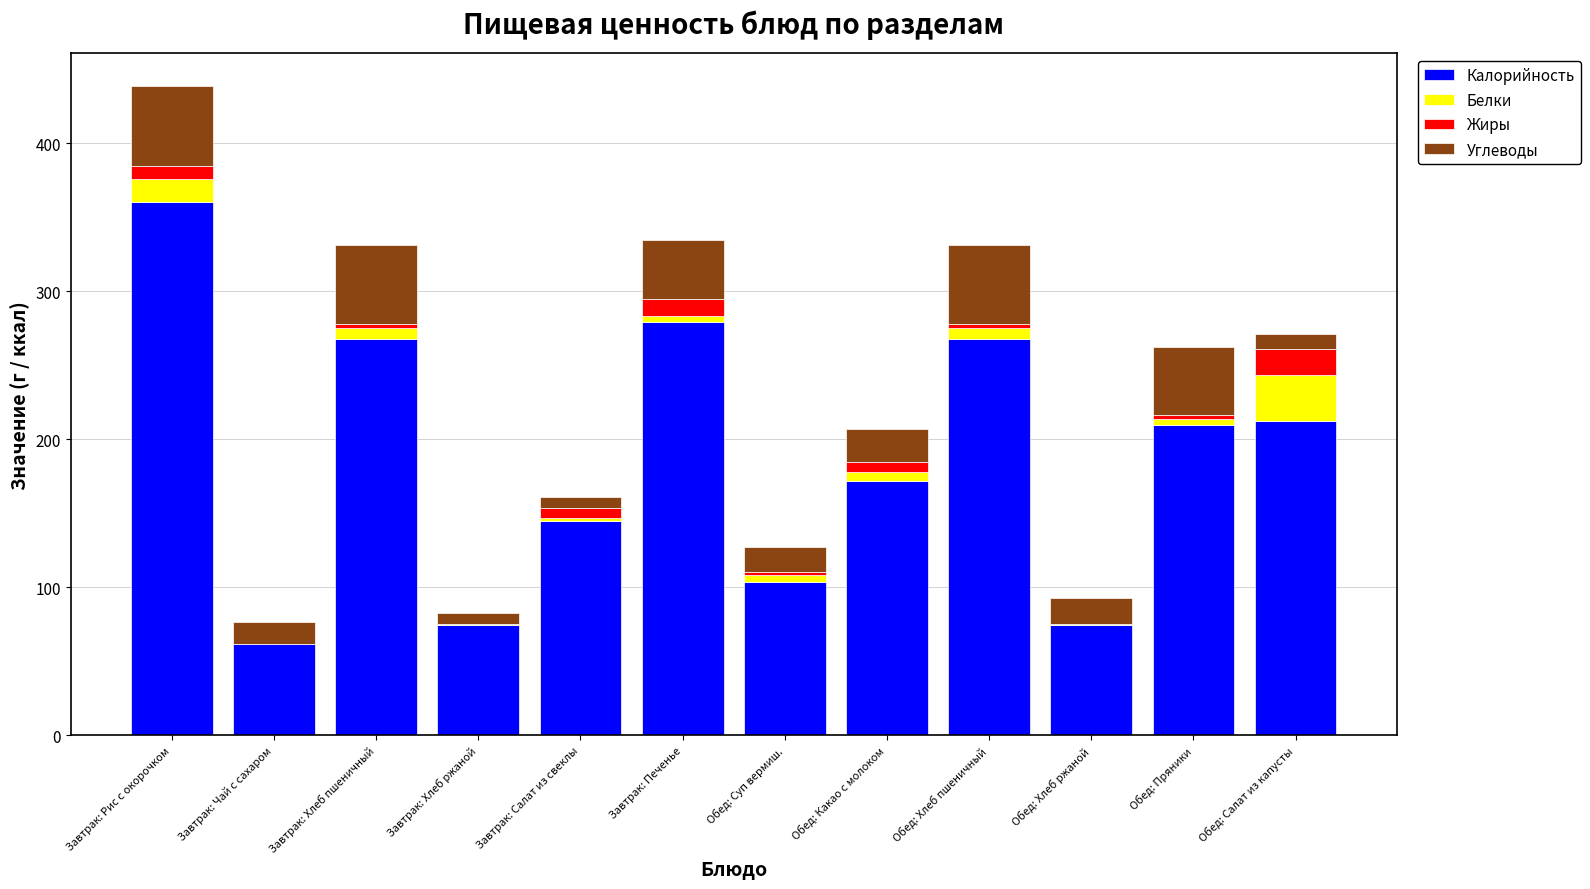

What are all the series names shown in the legend?

Калорийность, Белки, Жиры, Углеводы